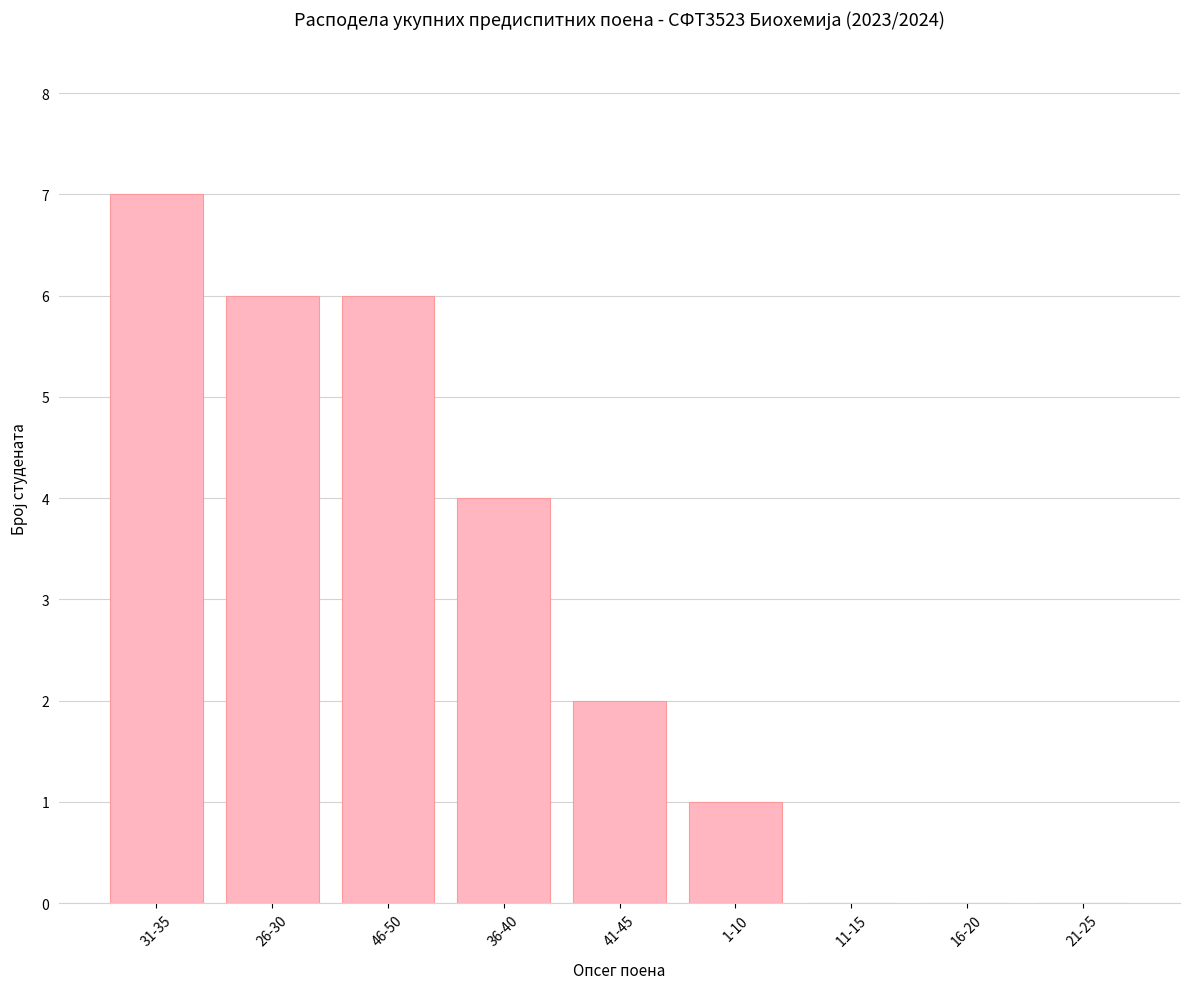

Which category has the highest value across all series?

31-35